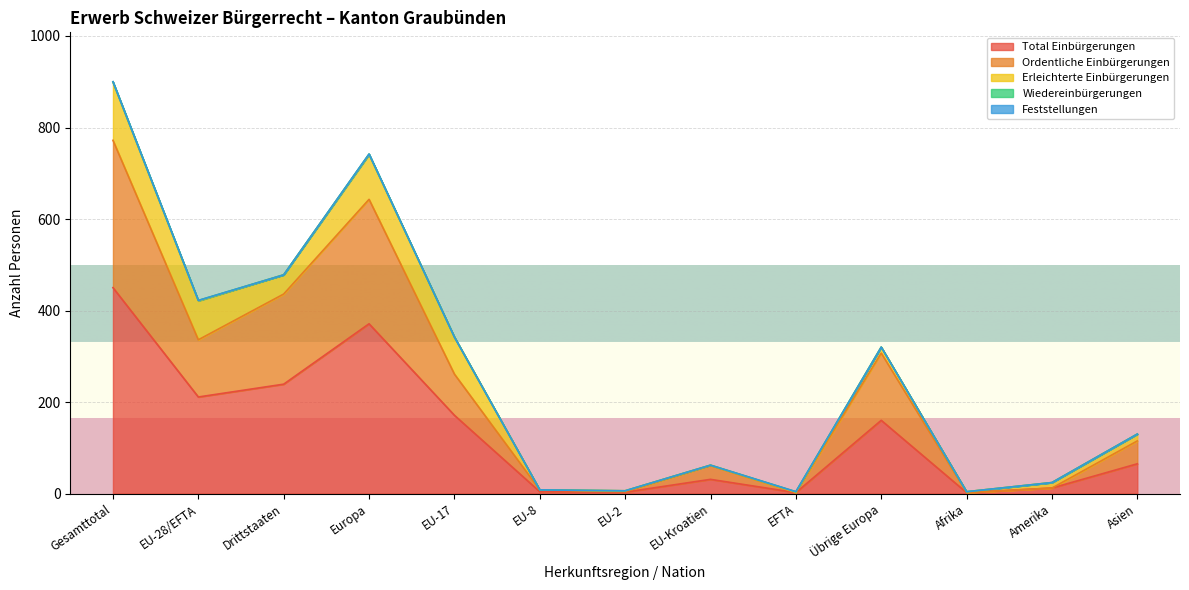

Which series has the widest spread of values?

Total Einbürgerungen